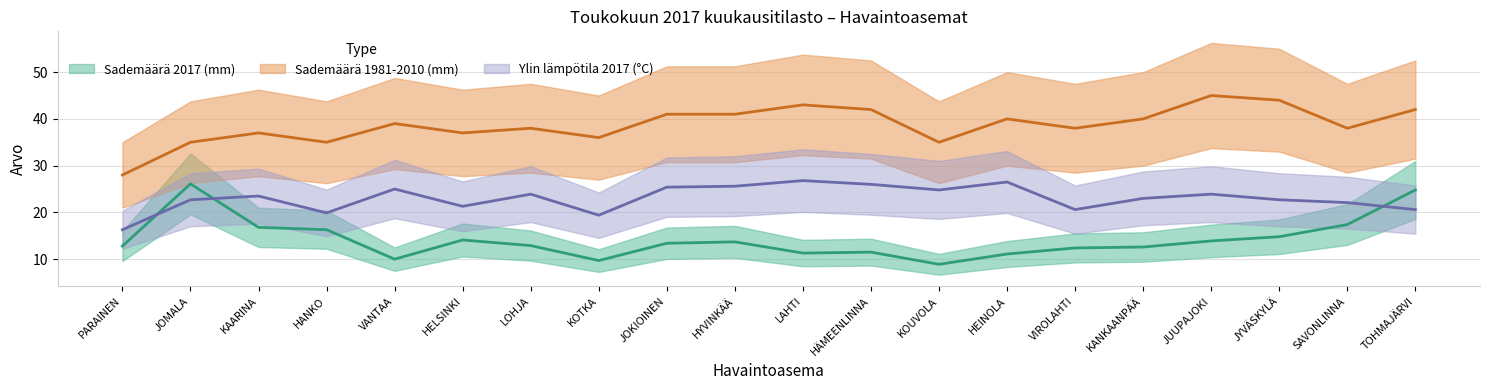

Which series ends up on top after the final intersection of Ylin lämpötila 2017 (°C) (центр) and Sademäärä 2017 (mm) (центр)?

Sademäärä 2017 (mm) (центр)